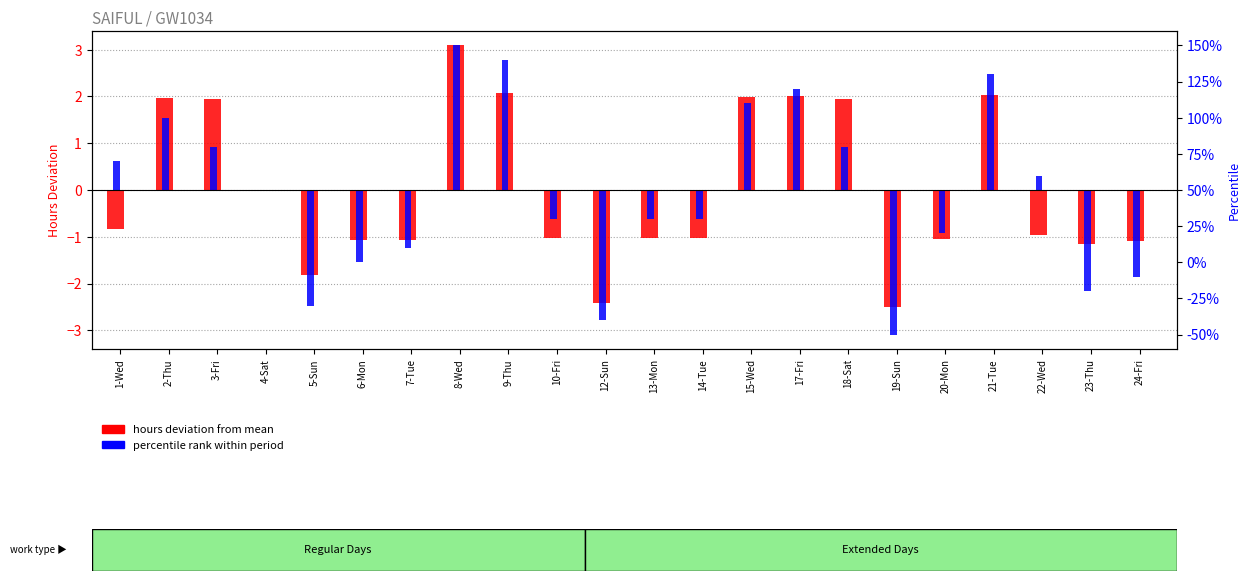

How many series are shown in this chart?

2